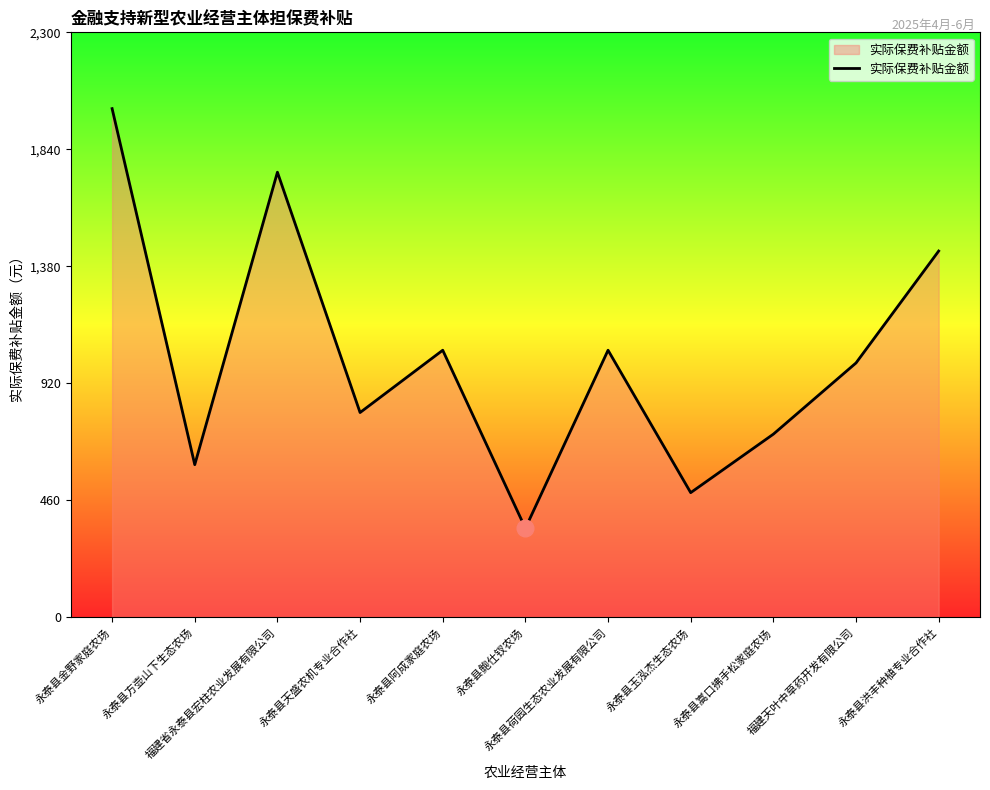

What is the change in value from 永泰县方壶山下生态农场 to 永泰县鲍仕钗农场?

-250